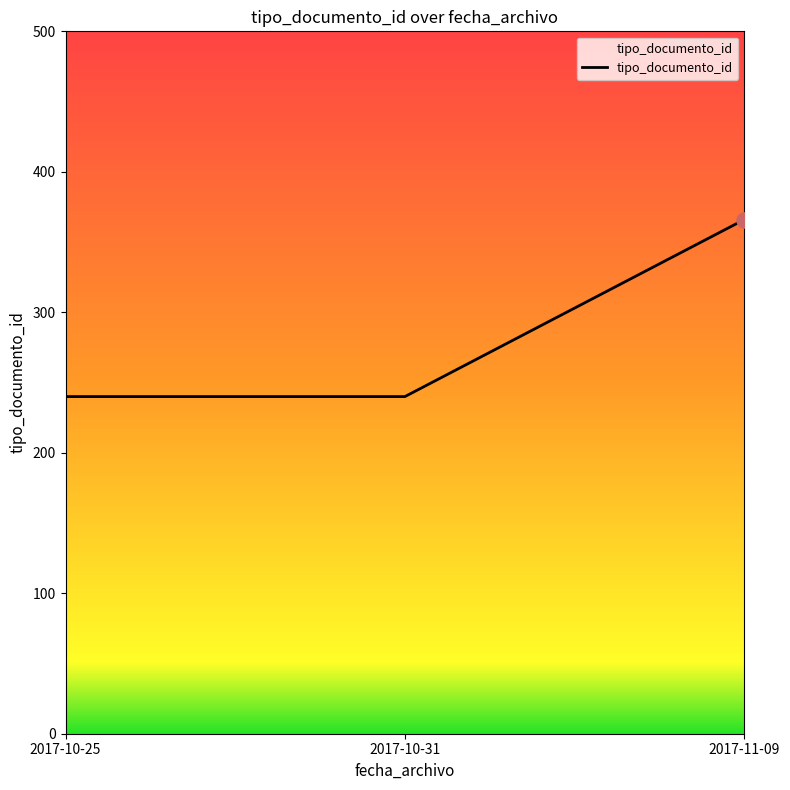

What is the ratio of the value at 2017-10-31 to the value at 2017-11-09?

0.7